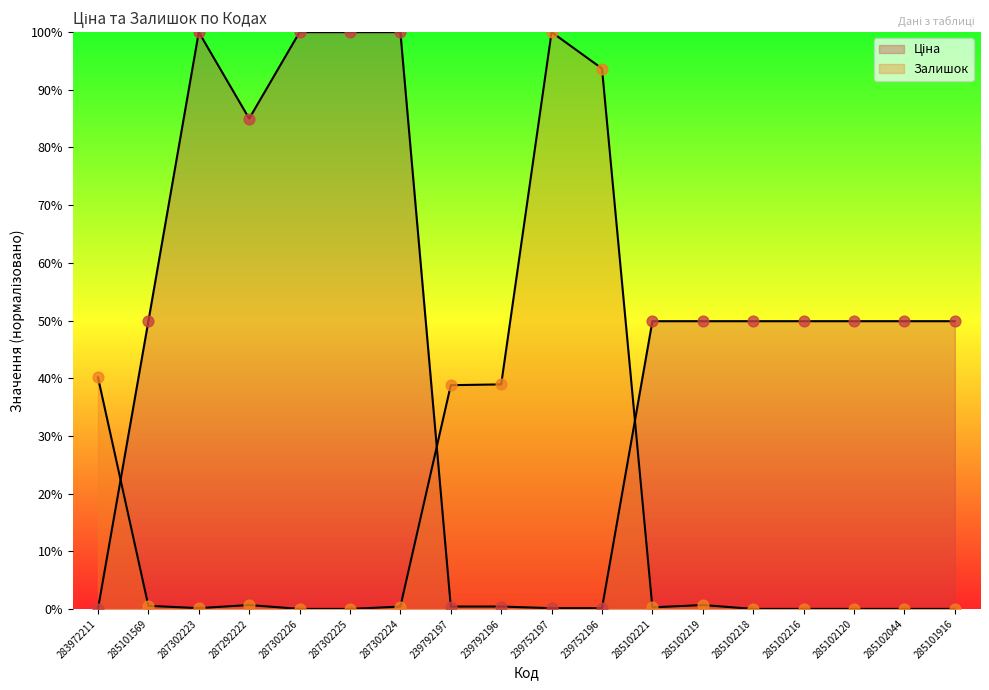

Which series has the widest spread of Y values?

Ціна